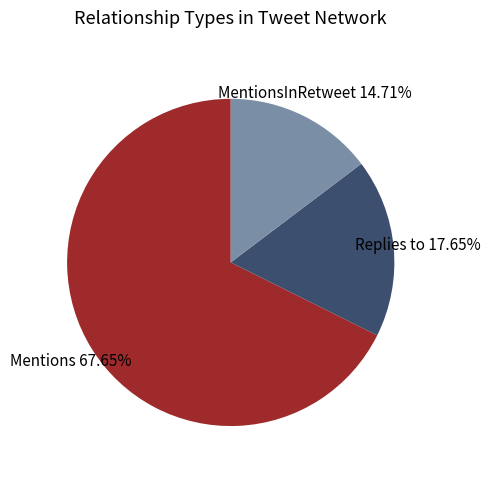

To the nearest percent, what is the difference between the Mentions and Replies to slice percentages?

50%